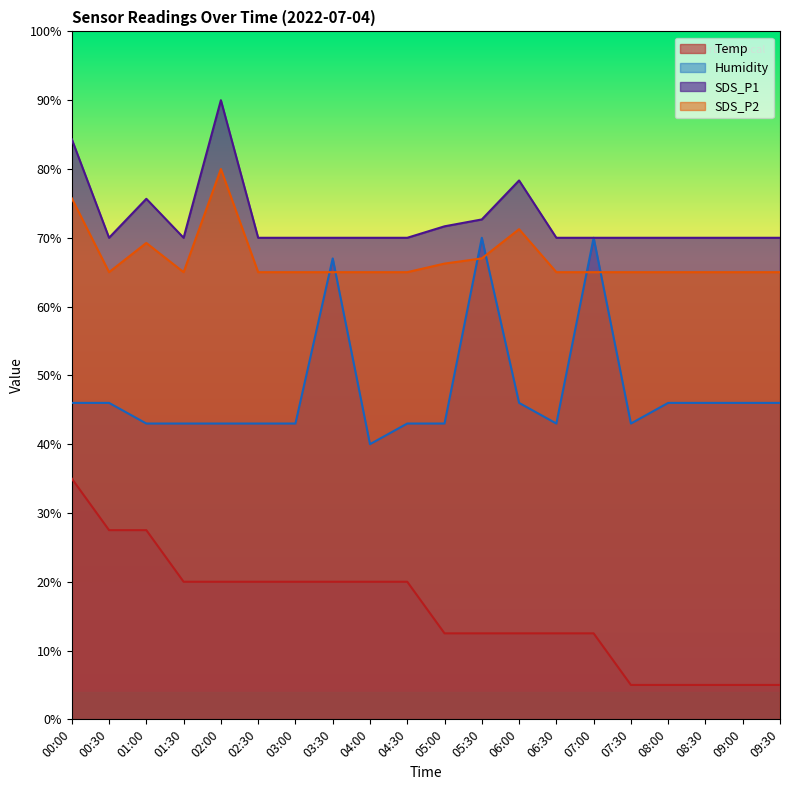

At which label does Humidity first exceed 45?

00:00